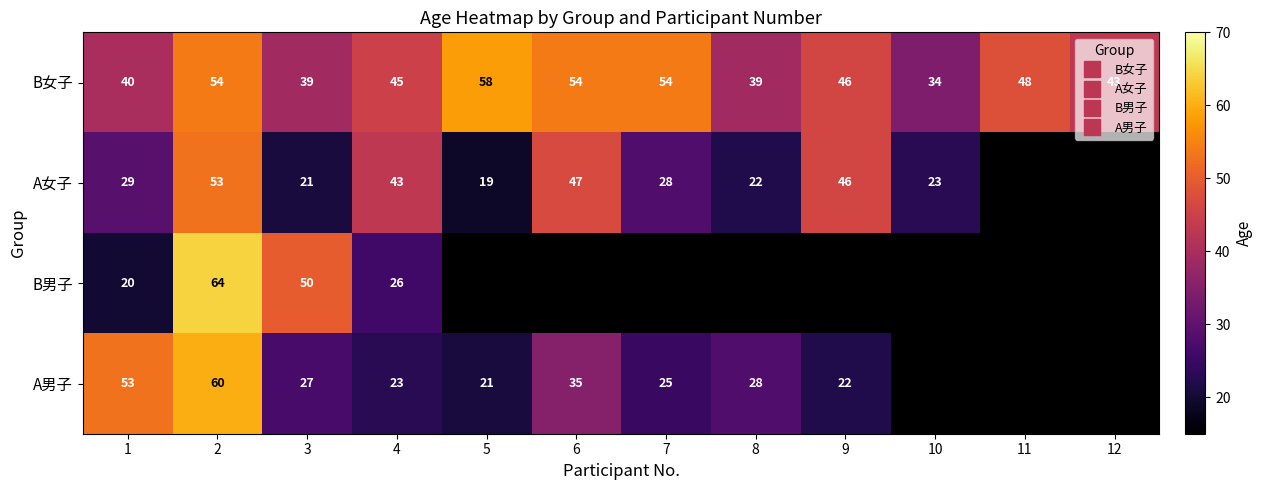

At how many categories does at least one series exceed 55?

2